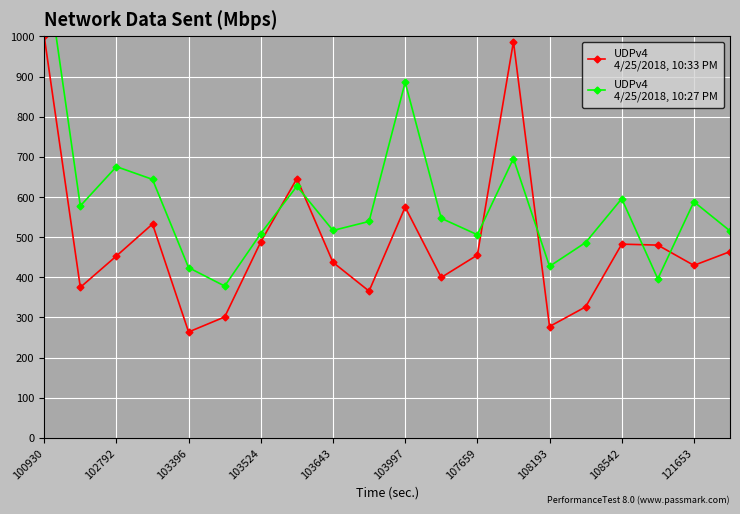

What position from the right is 103997?

10